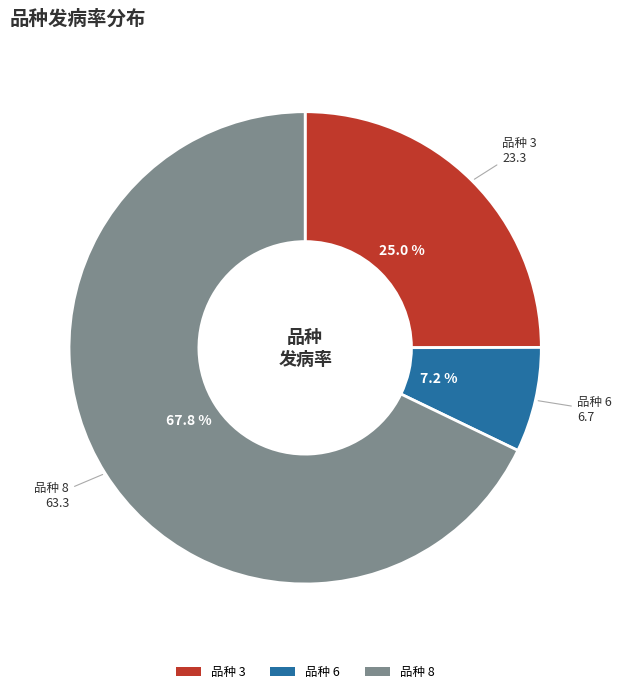

To the nearest percent, what is the average slice percentage?

33%